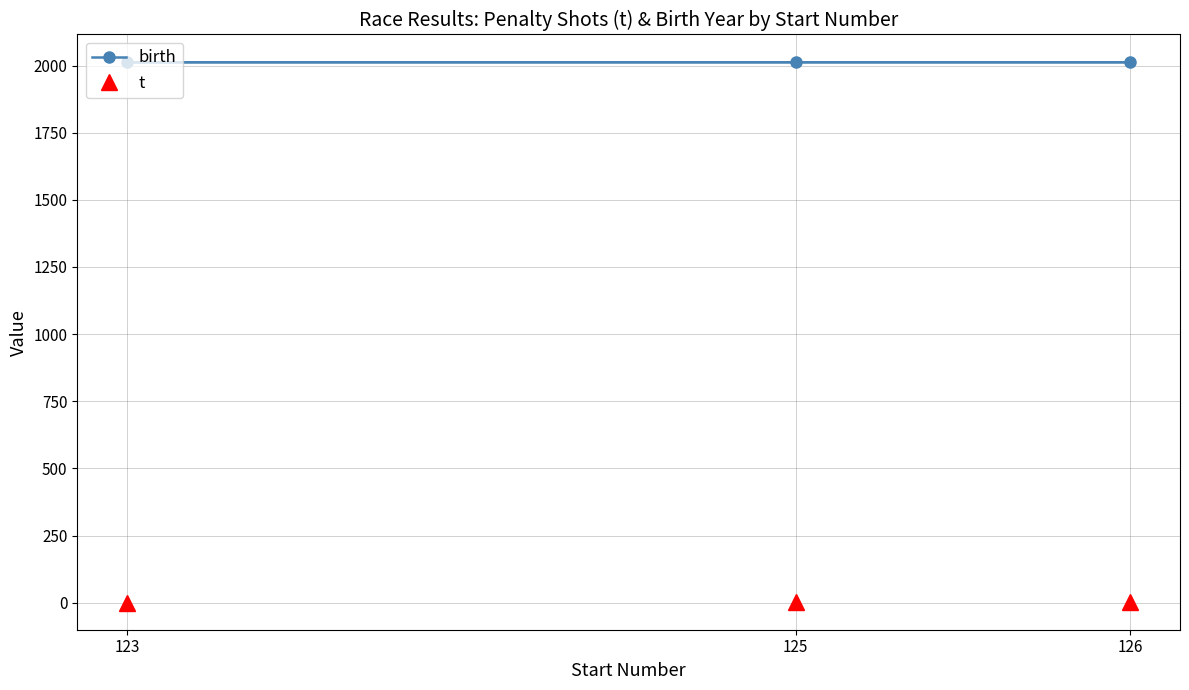

What is the minimum value for birth?

2015